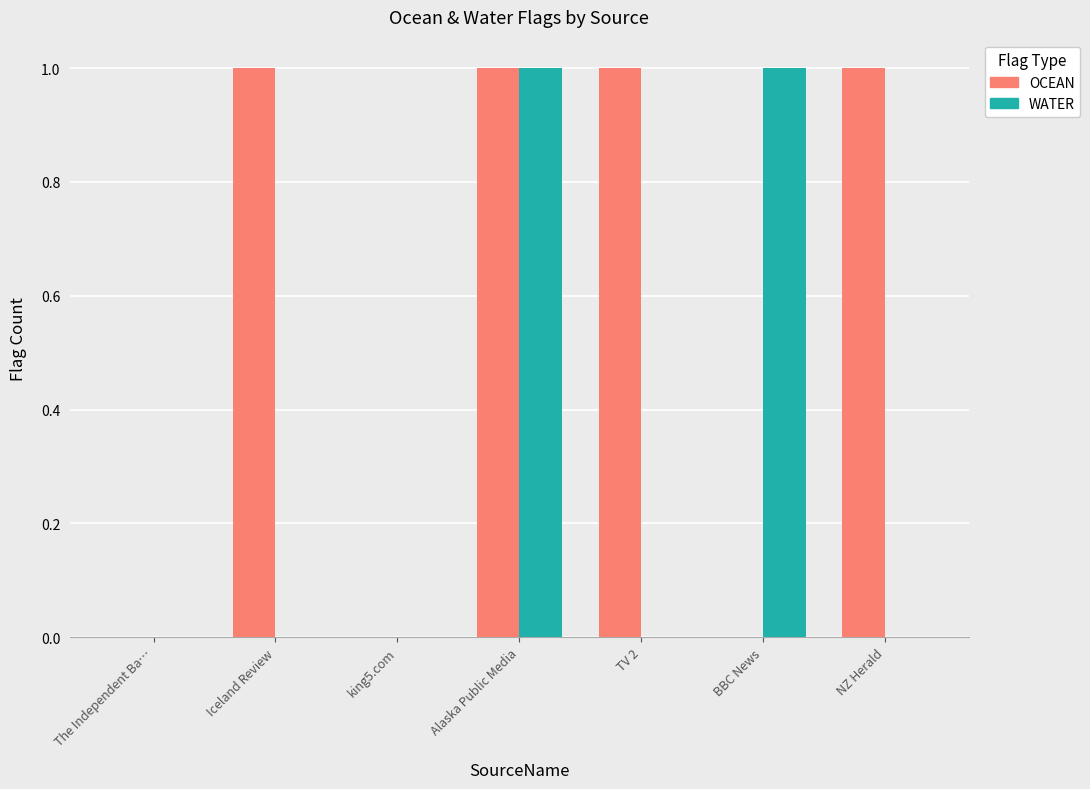

Between Alaska Public Media and NZ Herald, which series saw the biggest shift?

WATER